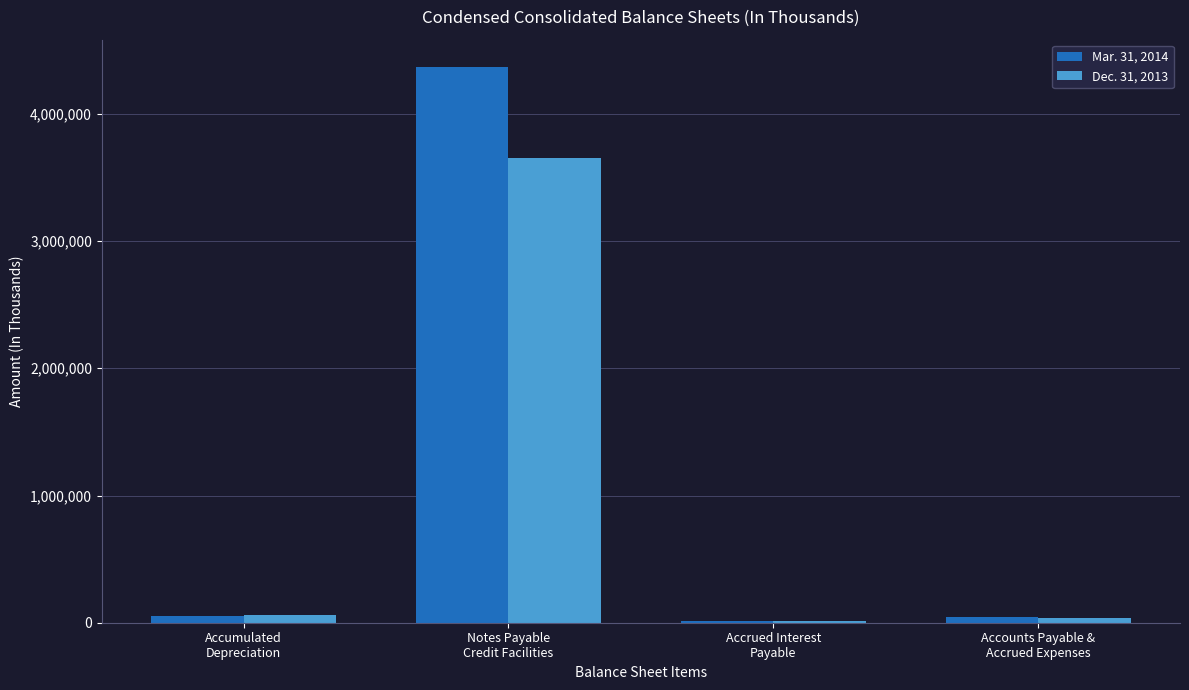

What is the sum of all Dec. 31, 2013 values?

3759452